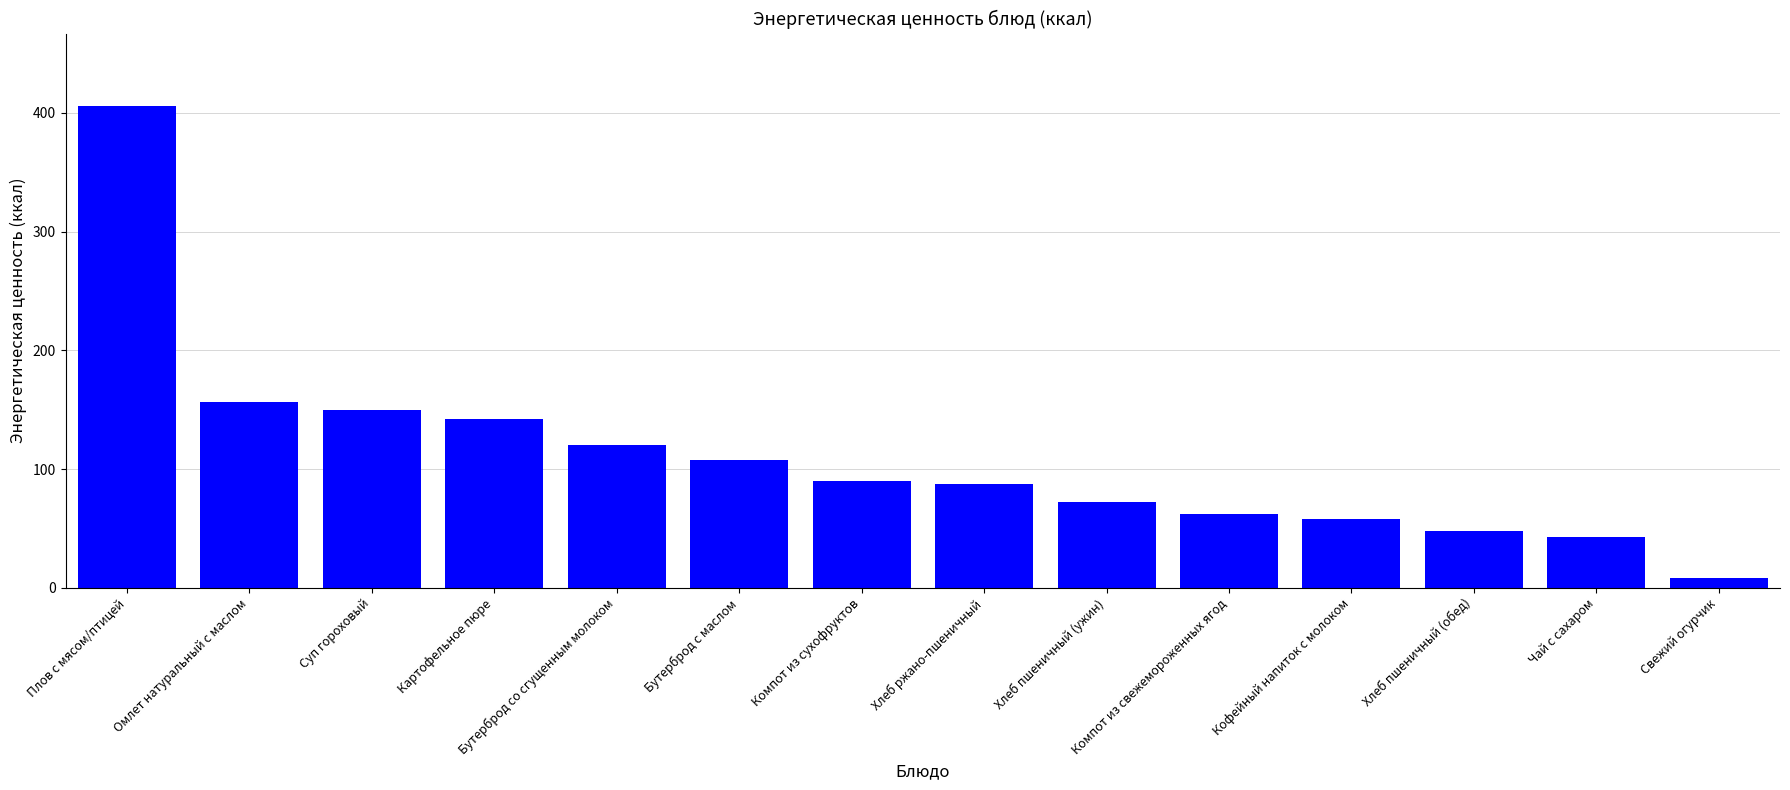

At which label is the value closest to 207?

Омлет натуральный с маслом